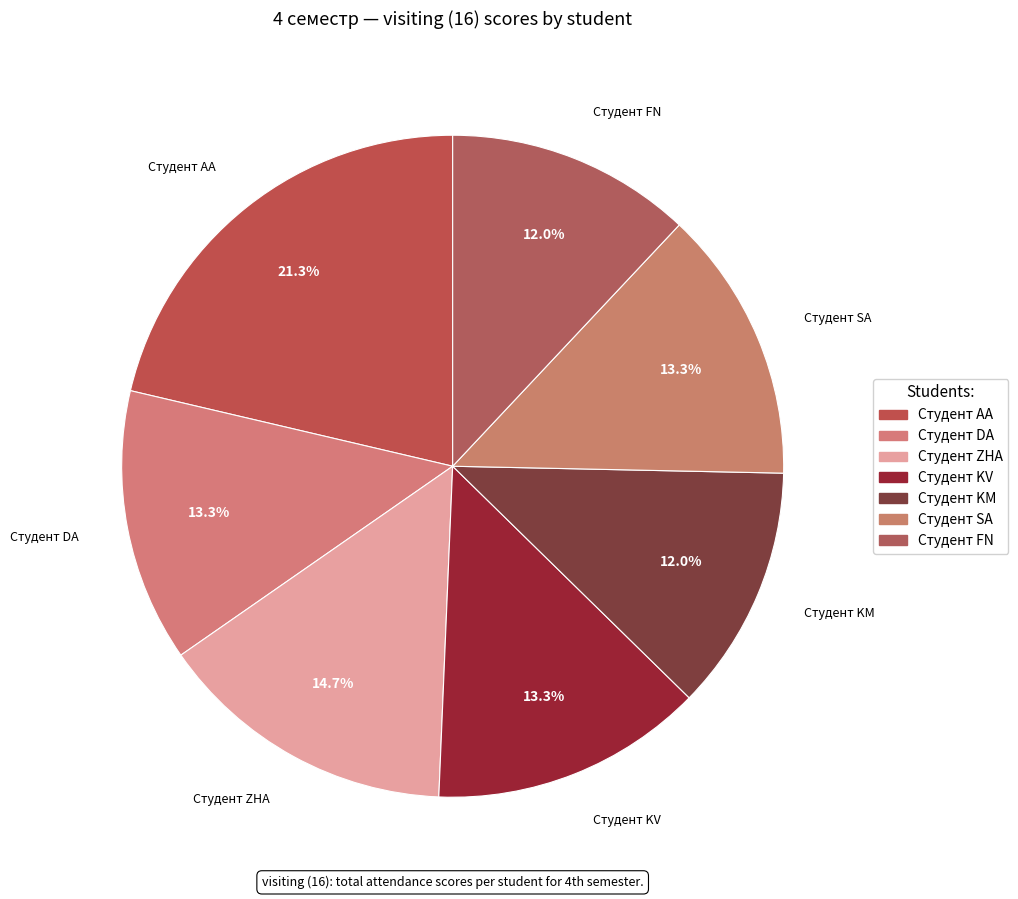

Is it true that Студент DA is 13% of the pie?

True